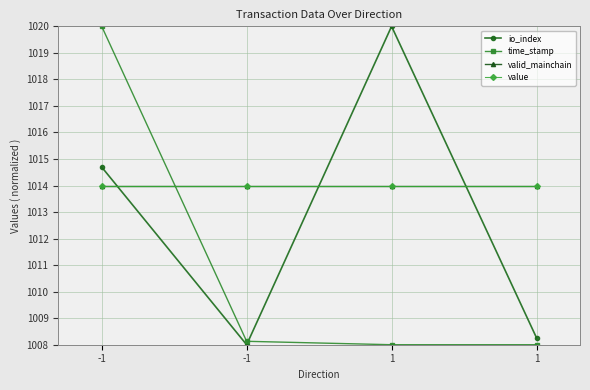

Is this an area chart (filled region under the line)?

No